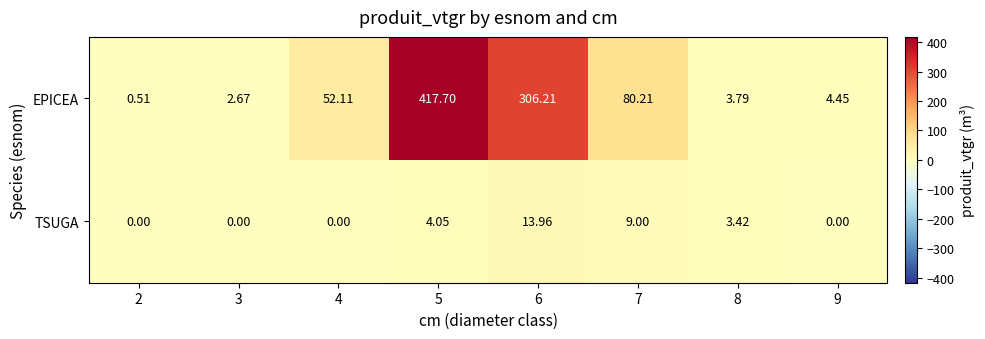

How many values in the TSUGA series exceed 3?

4